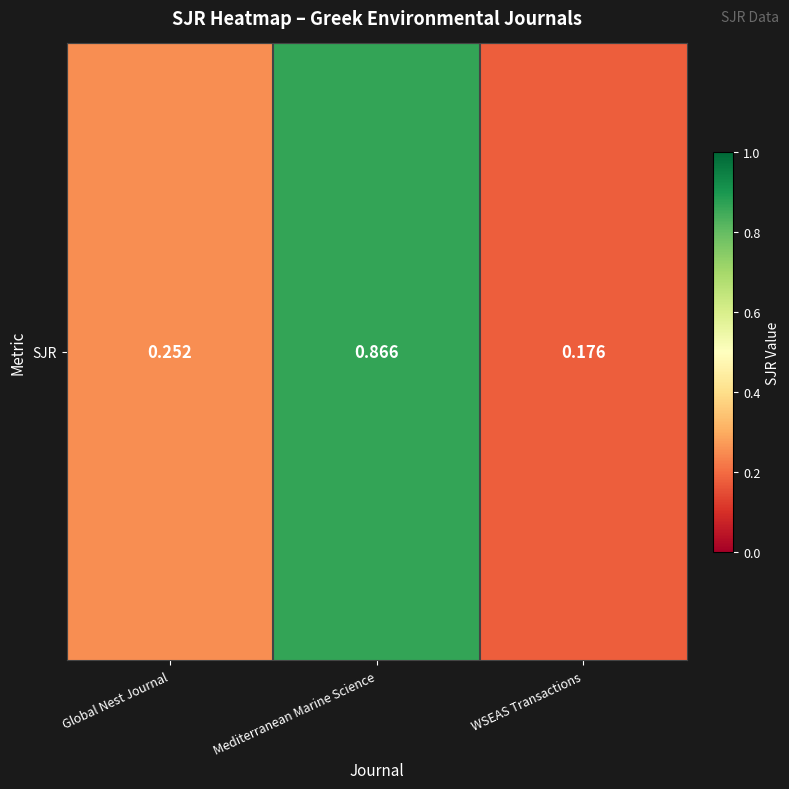

What is the change in value from Global Nest Journal to Mediterranean Marine Science?

+0.6